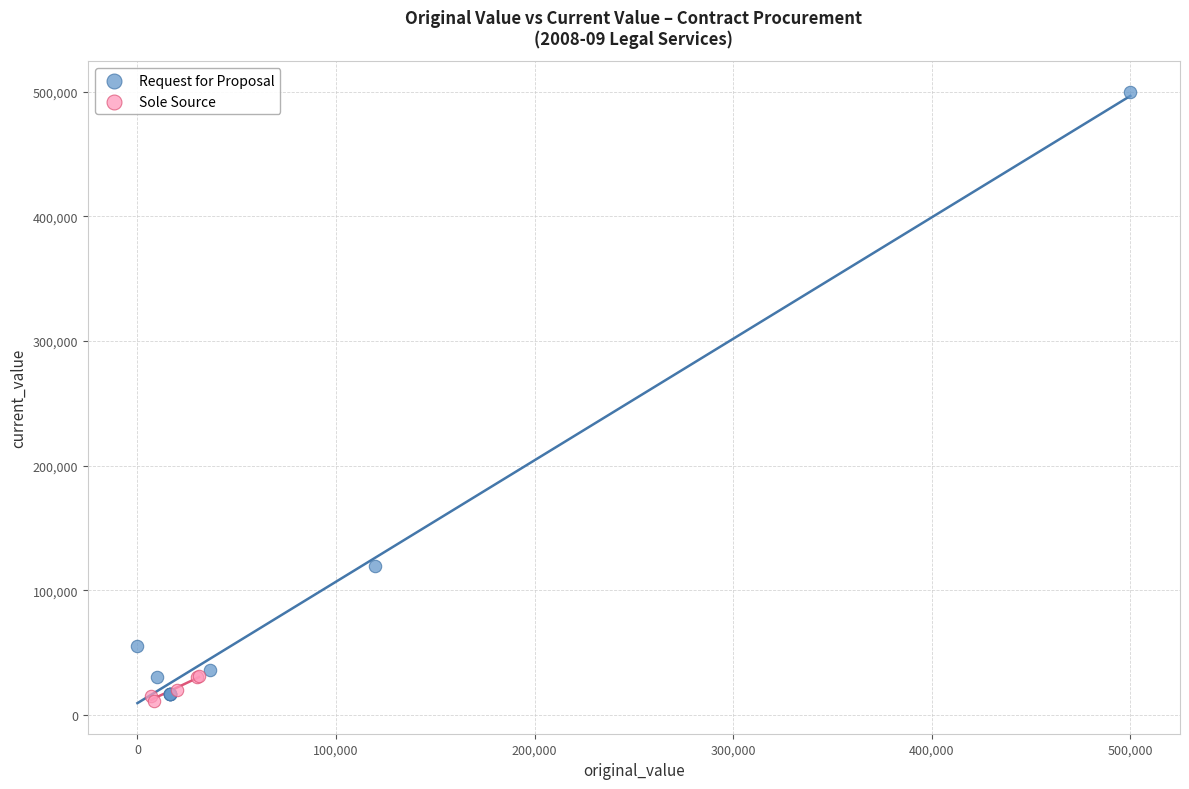

Which series has the widest spread of Y values?

Request for Proposal